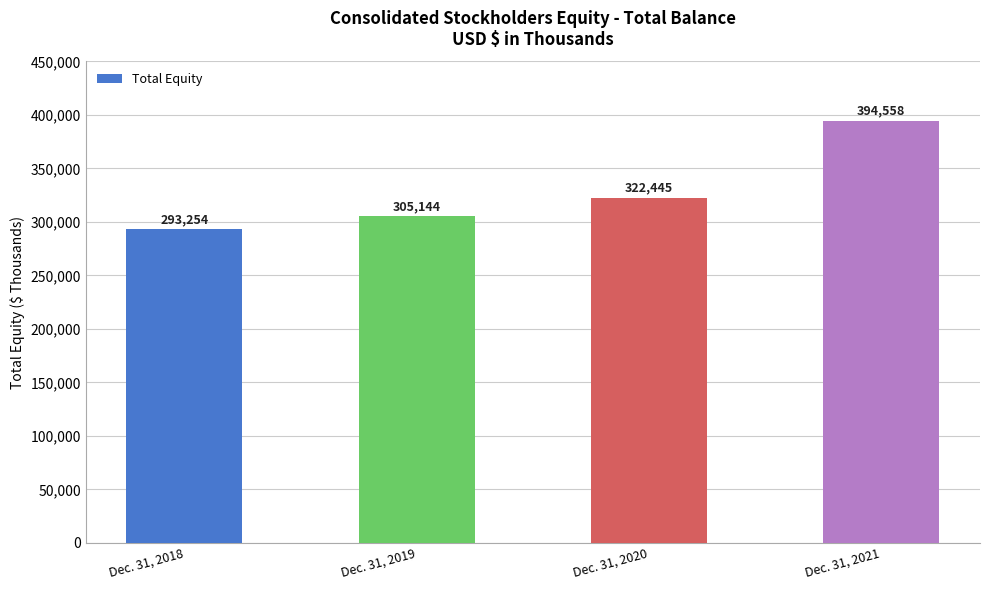

Approximately how many times larger is the value at Dec. 31, 2019 compared to Dec. 31, 2021?

0.8